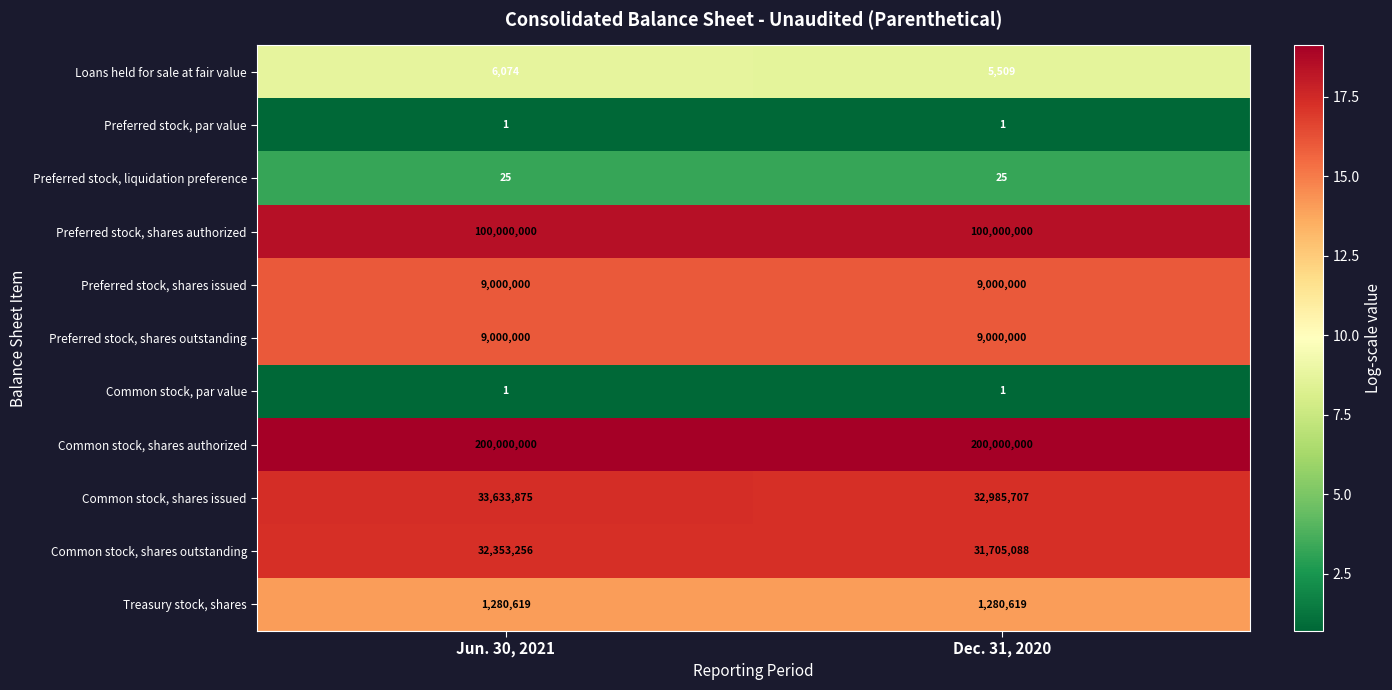

Read the Preferred stock, shares outstanding value at Dec. 31, 2020.

9000000